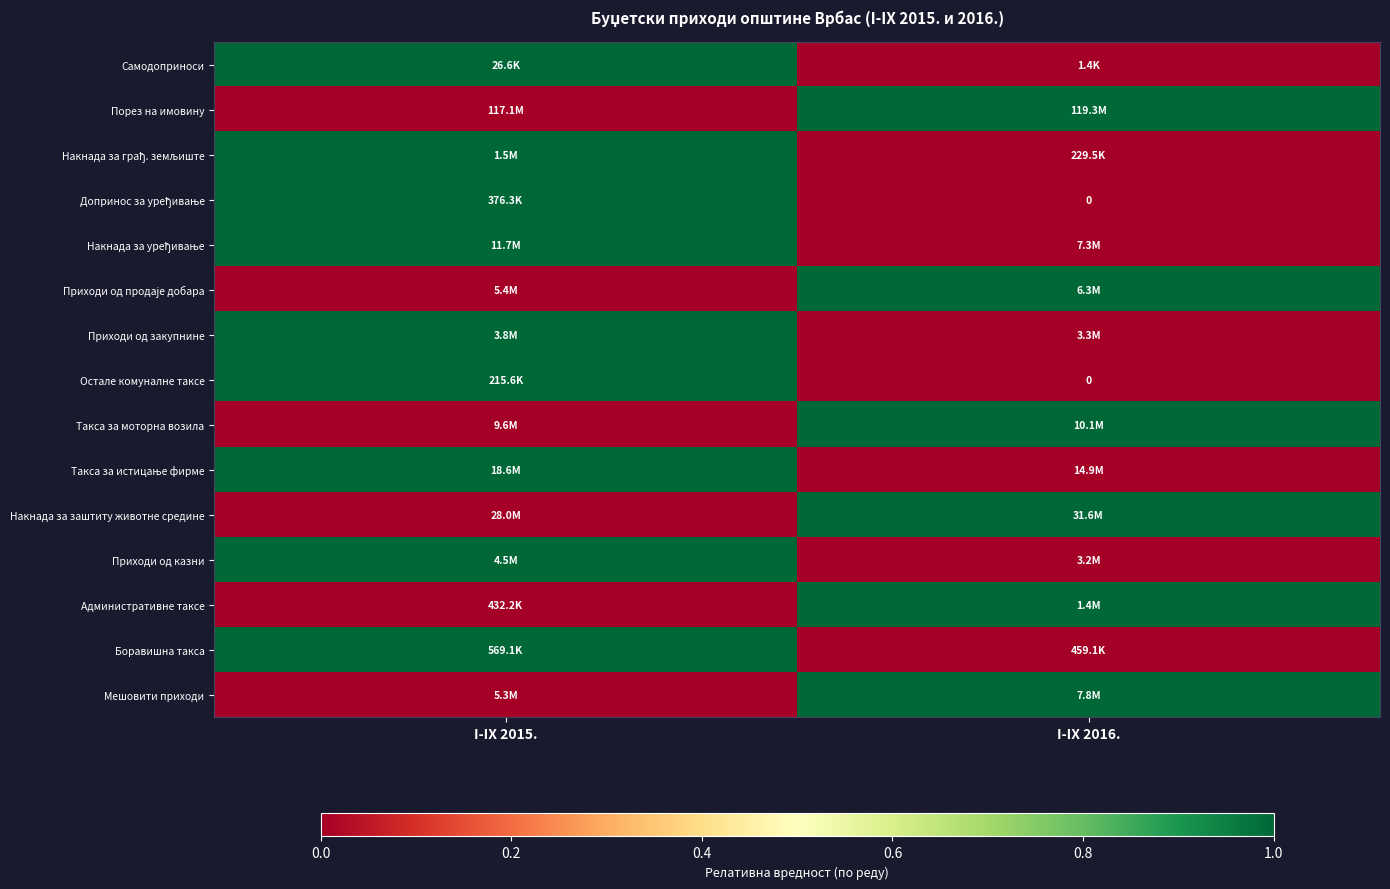

How many categories are shown in the chart?

2